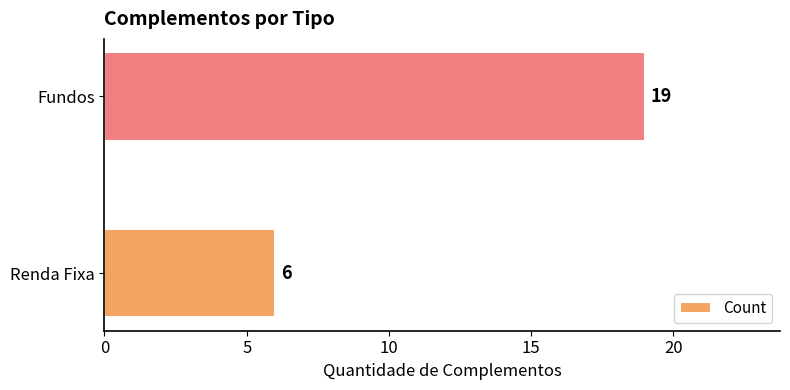

The value at Renda Fixa is 6. True or false?

True